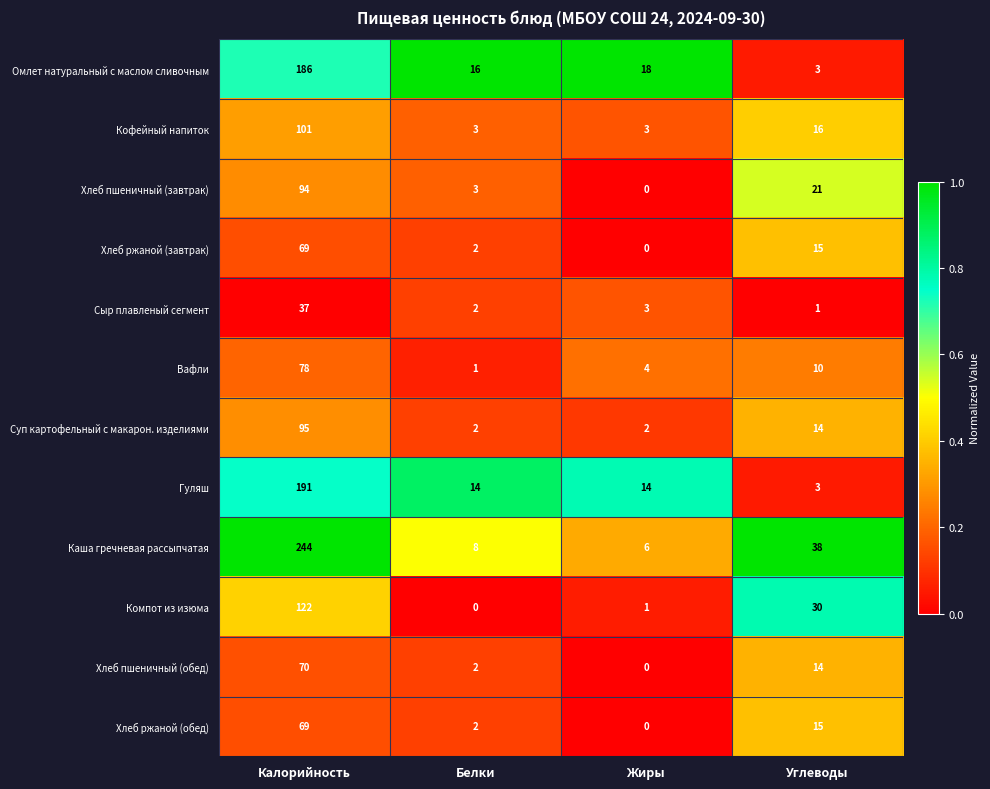

The value of Вафли at Жиры is 4. True or false?

True